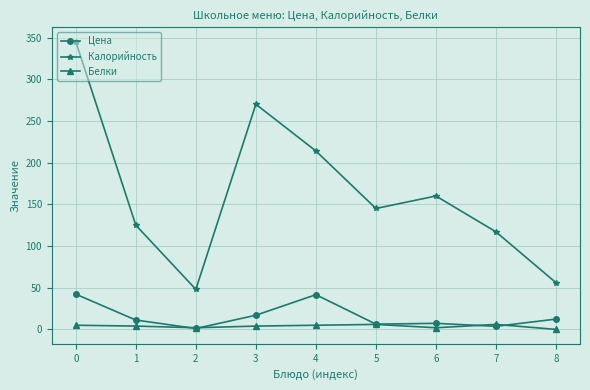

How many data points does each series have?

9